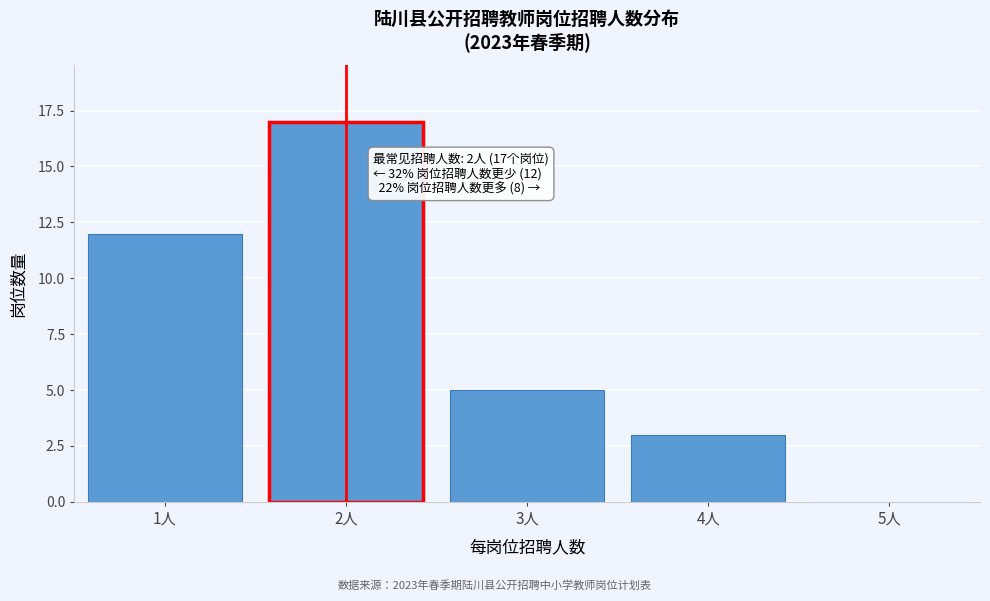

Reading left to right, what are all the values shown in this chart?

1人=12	2人=17	3人=5	4人=3	5人=0